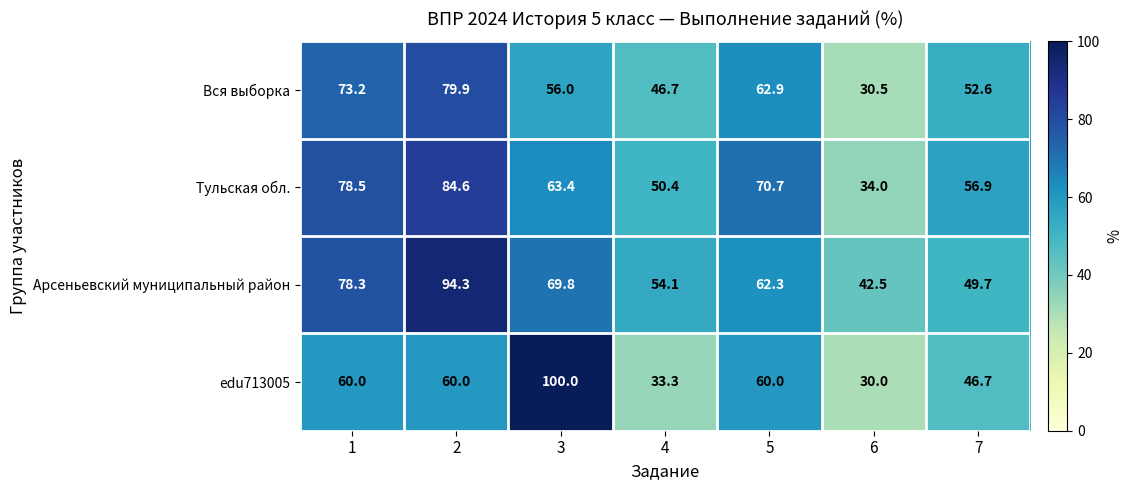

What value does the Тульская обл. series have at 6?

34.0